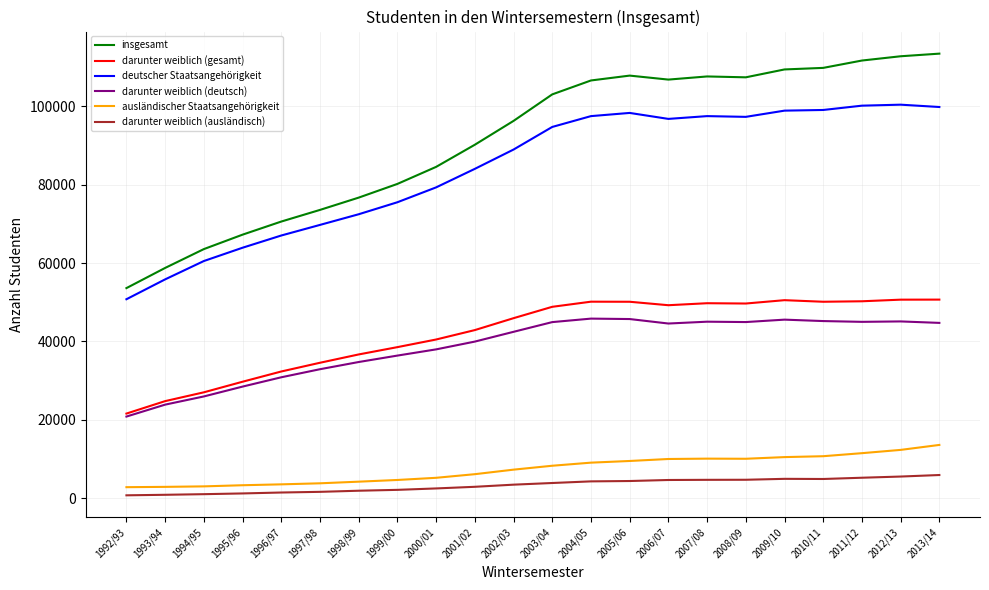

What is the difference between the maximum and minimum values in the darunter weiblich (gesamt) series?

29065